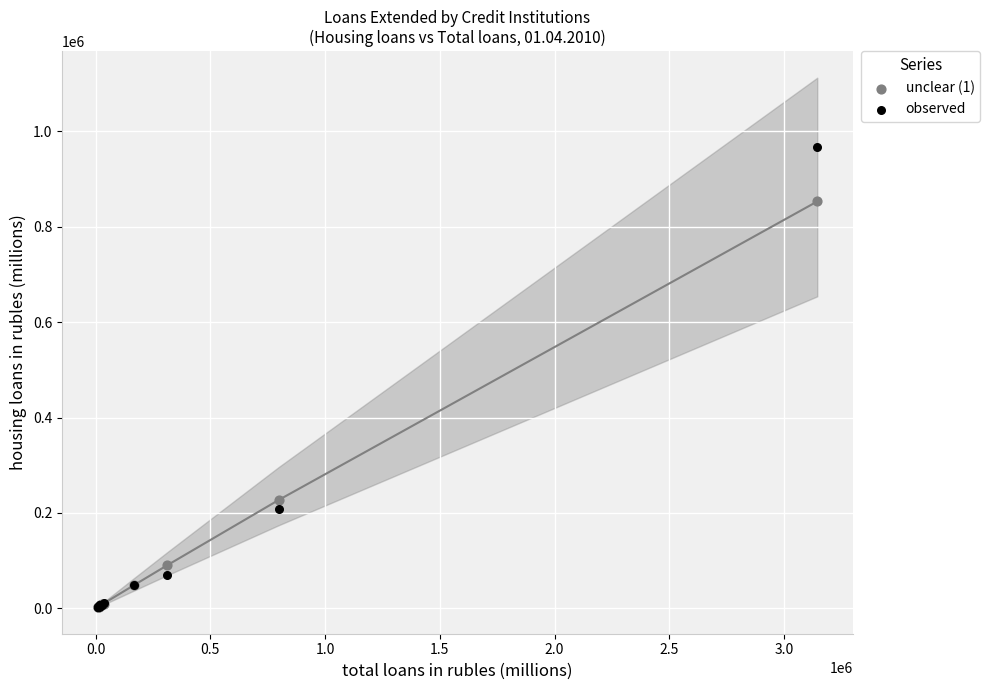

Which series has the widest spread of Y values?

observed